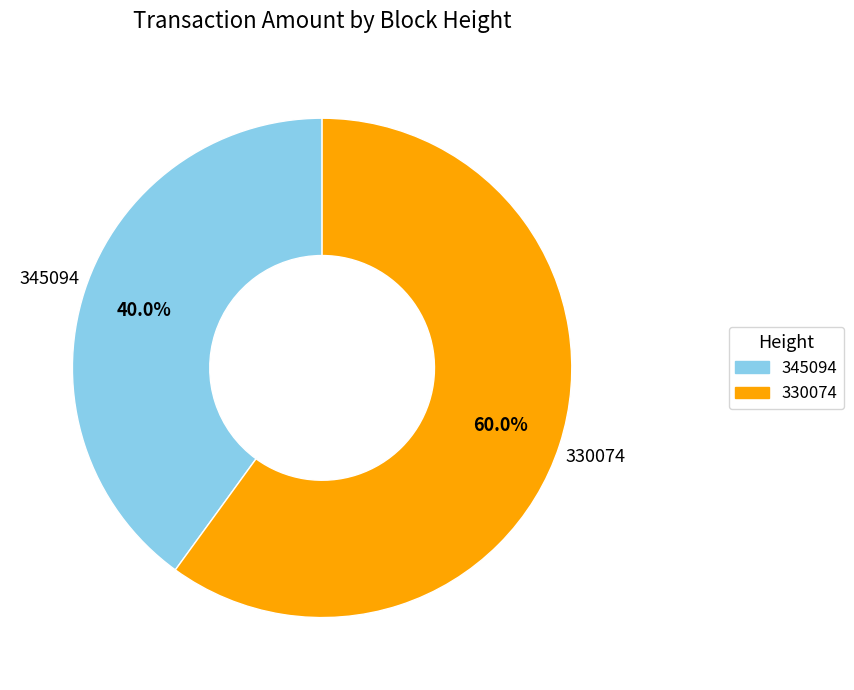

Between 330074 and 345094, which is larger?

330074